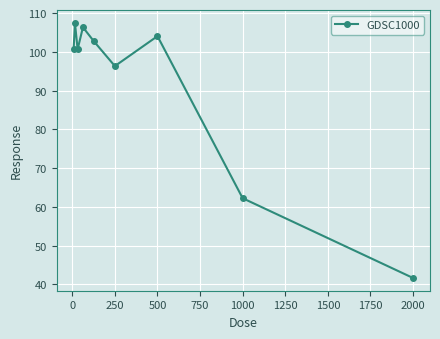

True or false: the data has more than 2 interior local peaks.

True